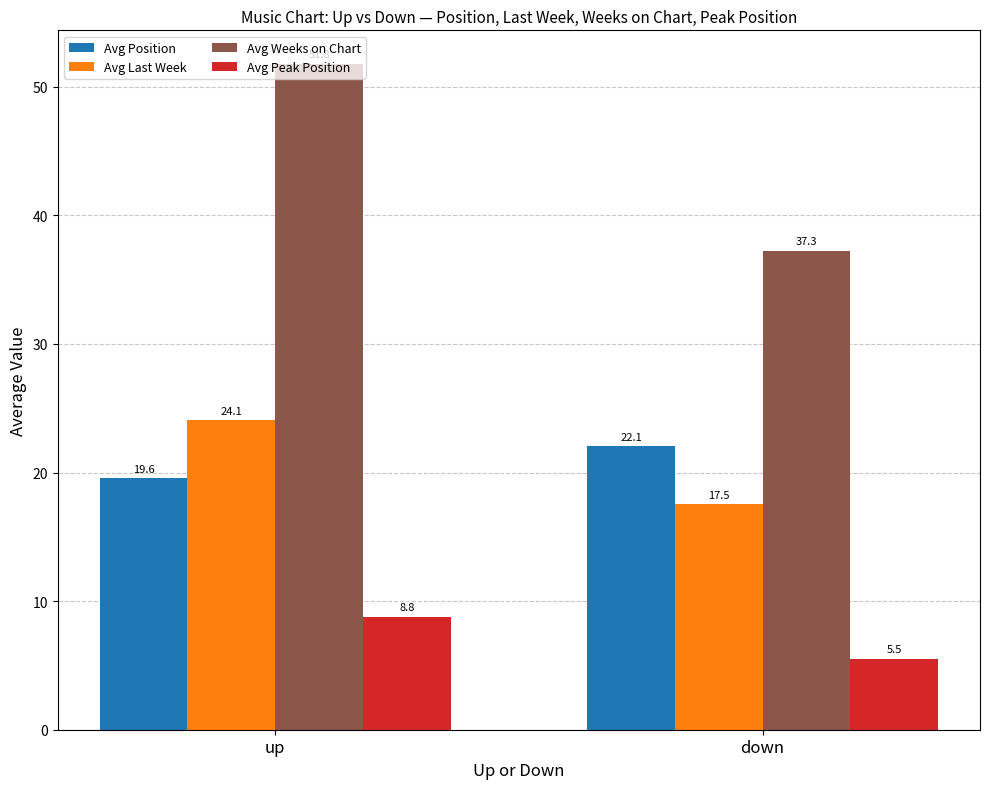

What is the difference between the highest and lowest values at down?

31.7